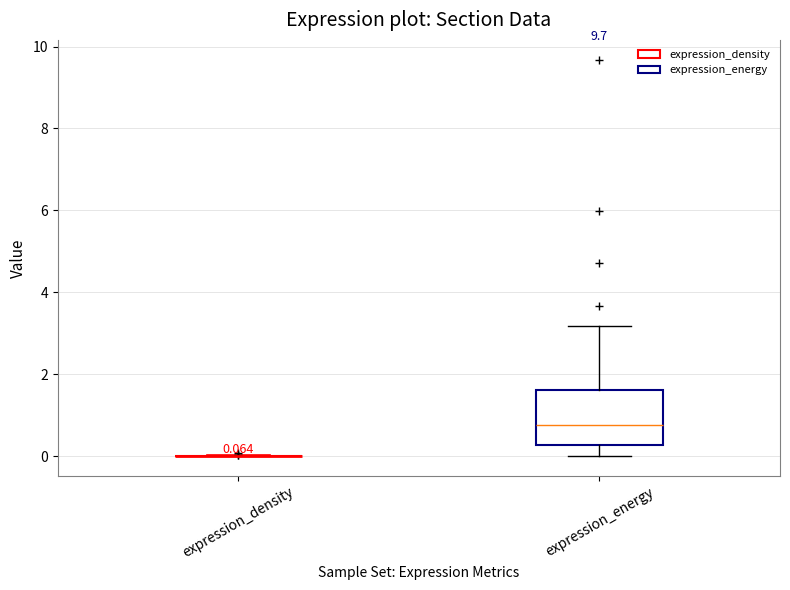

Which box is the tallest, from its lower edge to its upper edge?

expression_energy